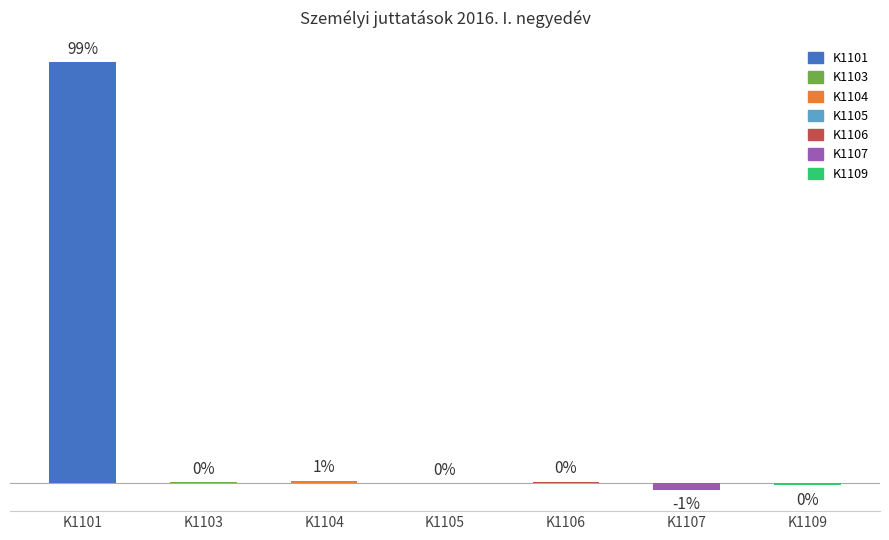

List the labels in order of value, largest first.

K1101, K1104, K1106, K1103, K1105, K1109, K1107